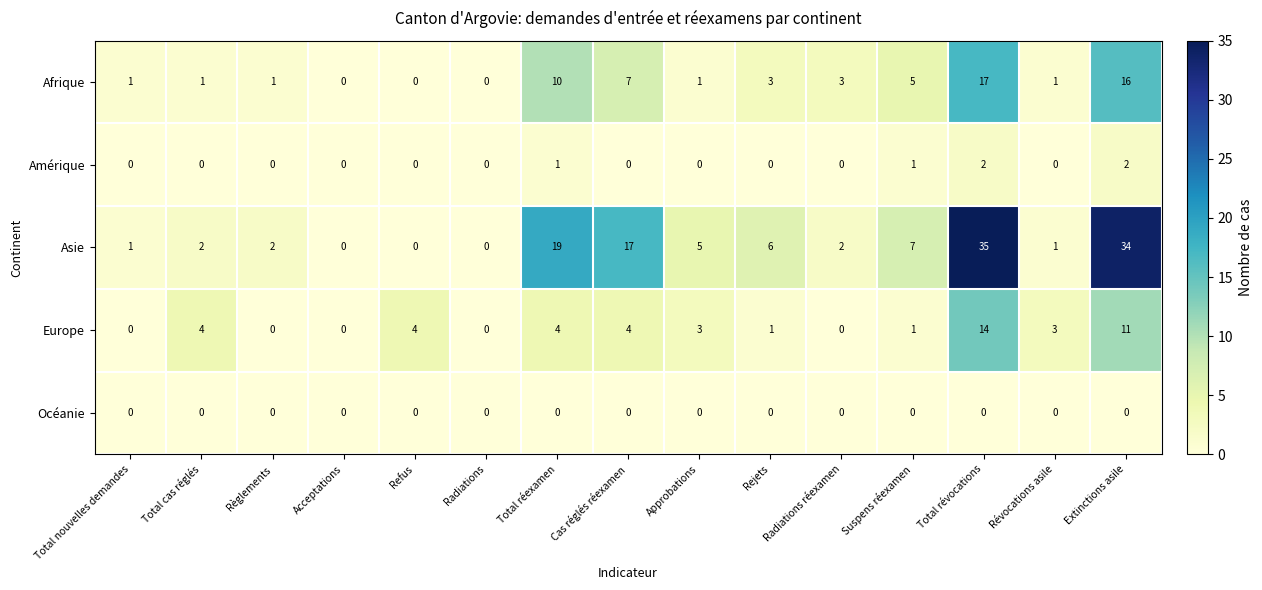

Which series has the widest spread of values?

Asie